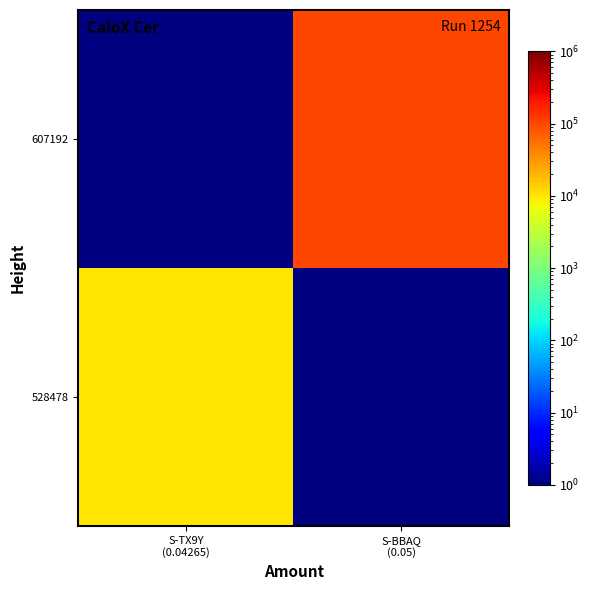

Between S-BBAQ
(0.05) and S-TX9Y
(0.04265), which is larger?

S-TX9Y
(0.04265)